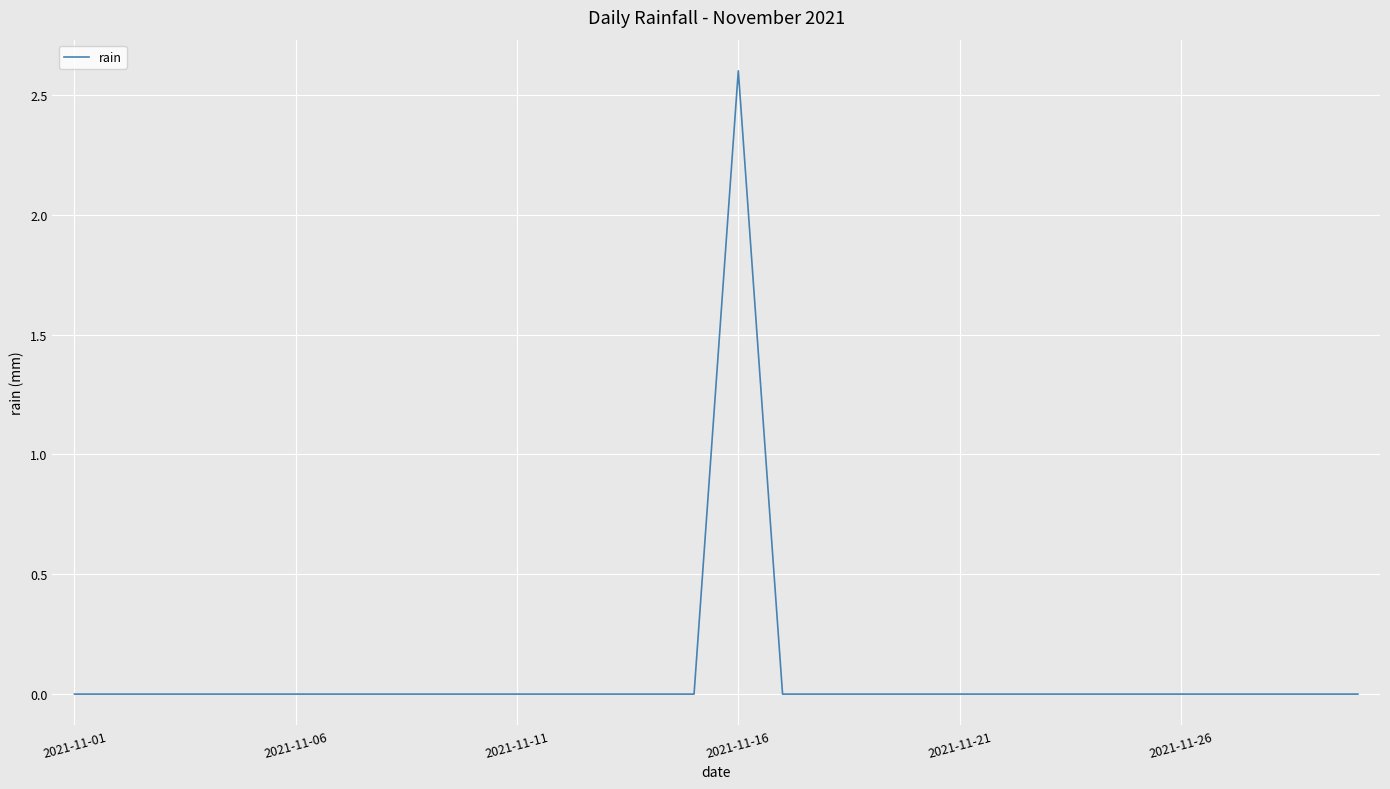

Reading left to right, transcribe all the data shown in this chart.

0.0	0.0	0.0	0.0	0.0	0.0	0.0	0.0	0.0	0.0	0.0	0.0	0.0	0.0	0.0	2.6	0.0	0.0	0.0	0.0	0.0	0.0	0.0	0.0	0.0	0.0	0.0	0.0	0.0	0.0